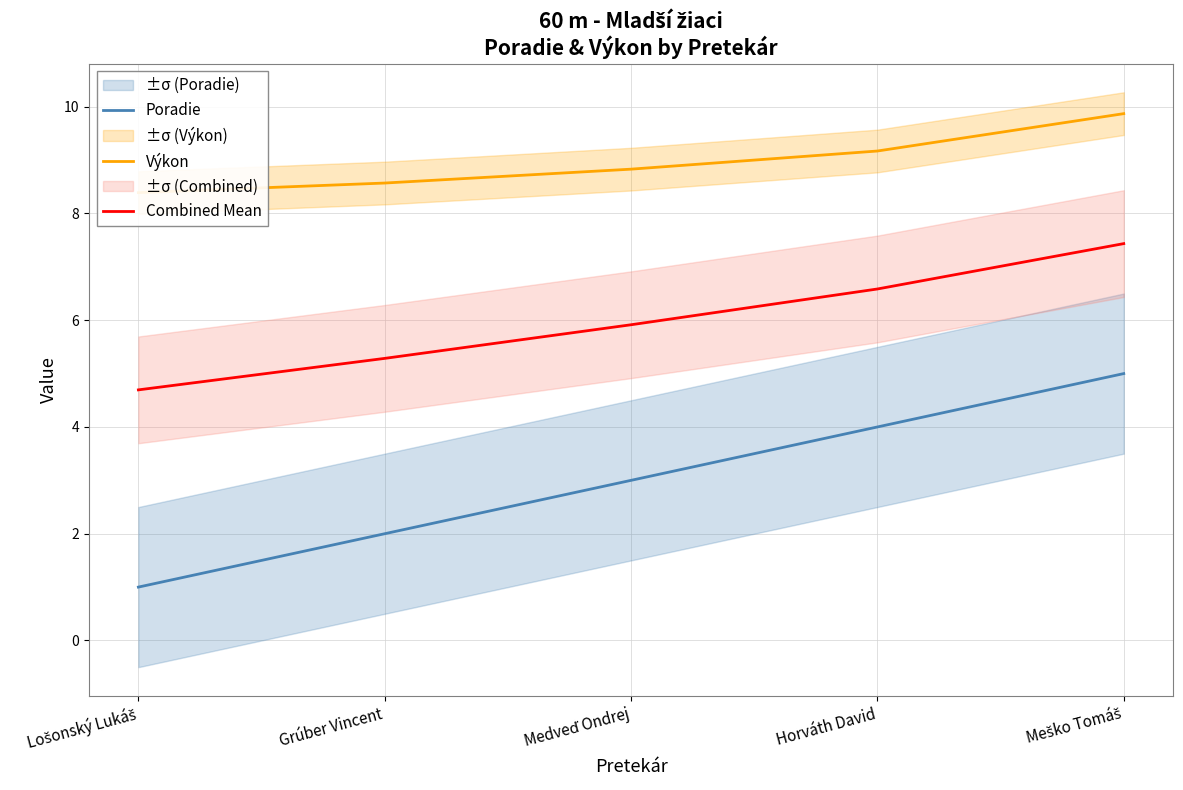

Reading right to left, transcribe all the data shown in this chart.

Poradie: 5.0	4.0	3.0	2.0	1.0
Výkon: 9.9	9.2	8.8	8.6	8.4
Combined Mean: 7.4	6.6	5.9	5.3	4.7